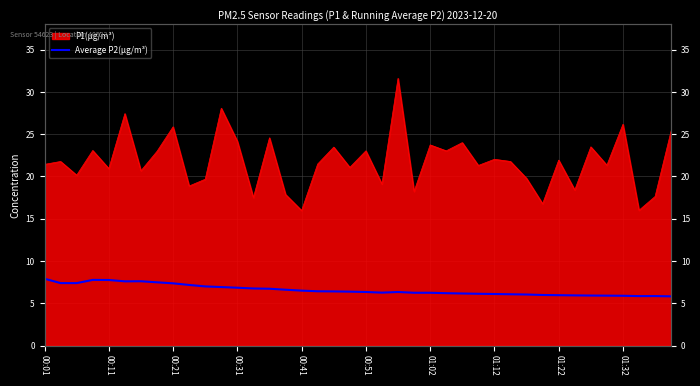

What is the change in value from 00:31 to 12?

-0.9